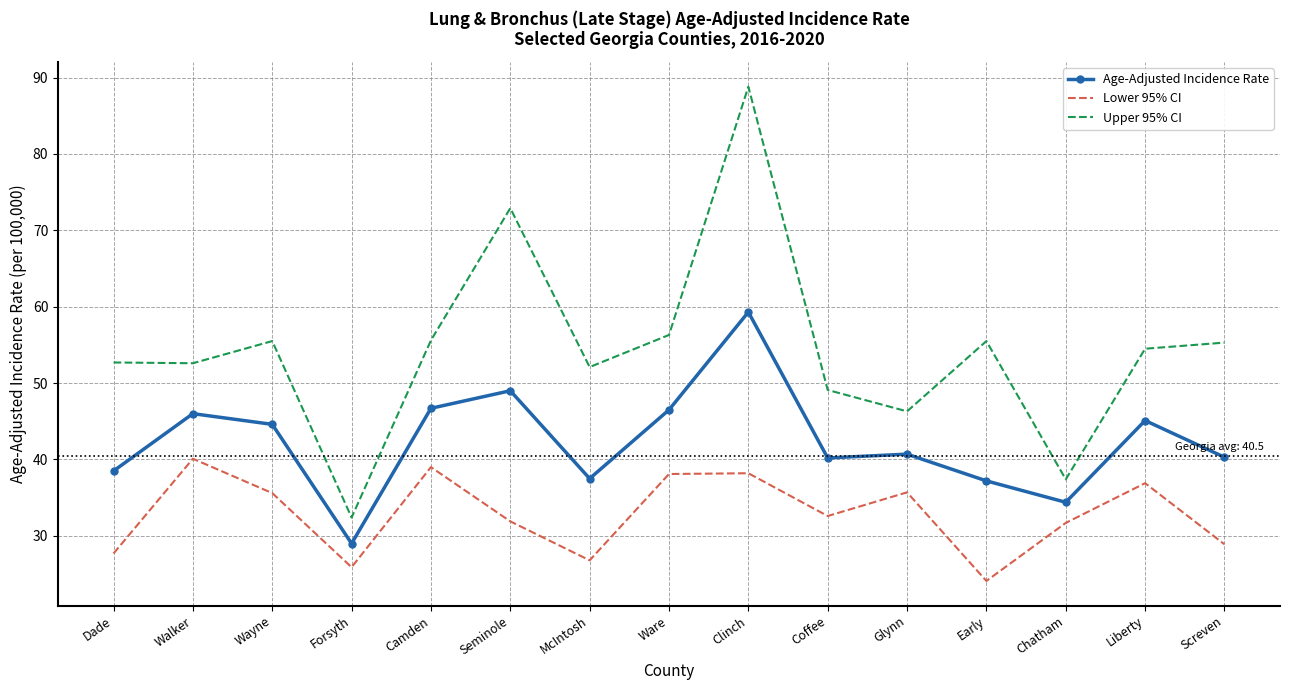

True or false: Age-Adjusted Incidence Rate and Upper 95% CI cross at least once.

False